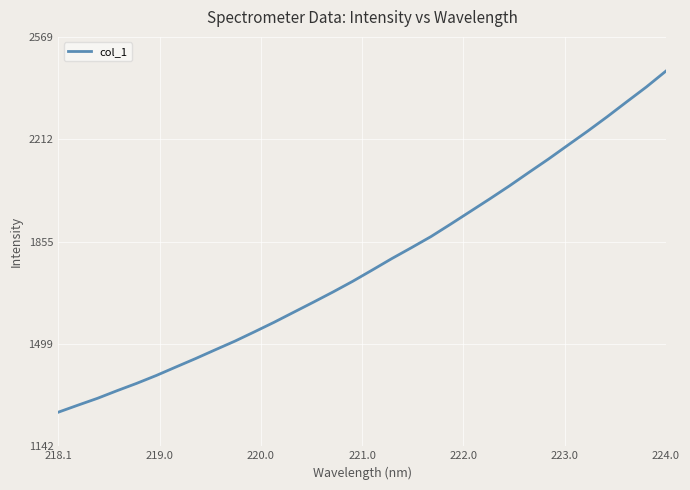

What is the difference between the maximum and minimum values?

1188.9